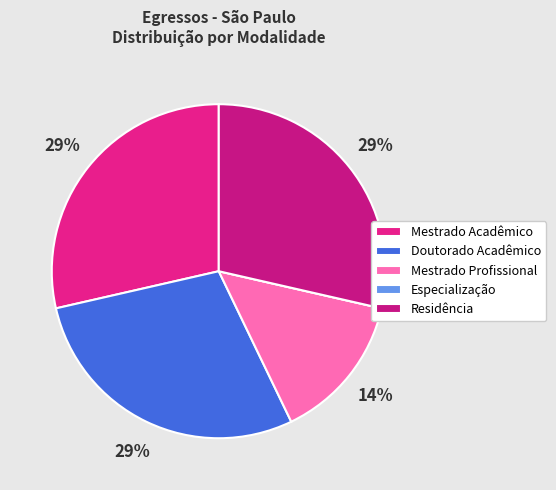

What percentage do Doutorado Acadêmico and Mestrado Acadêmico together represent?

57.1%